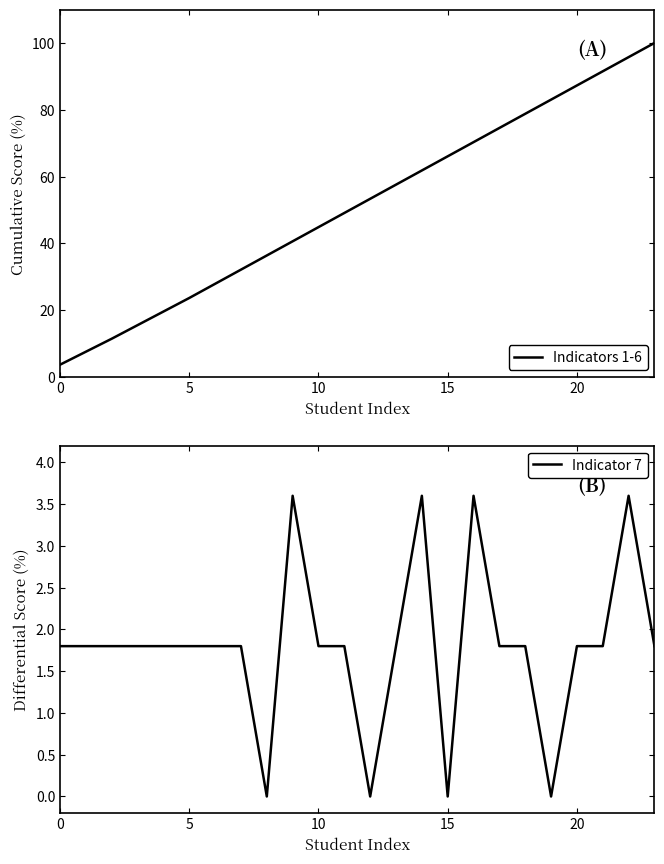

What is the approximate value of Indicator 7 at 11?

1.8